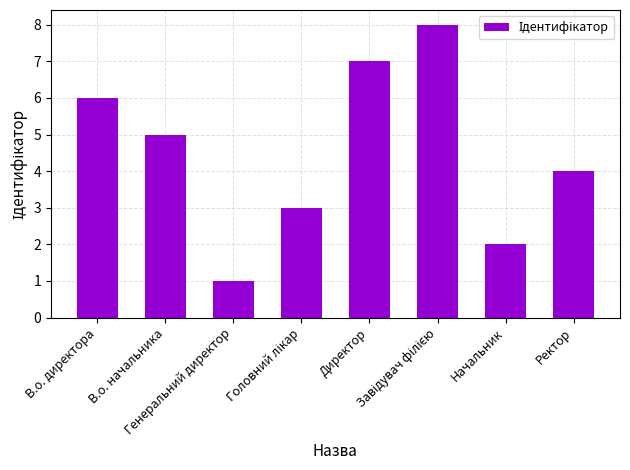

What is the difference between the maximum and minimum values?

7